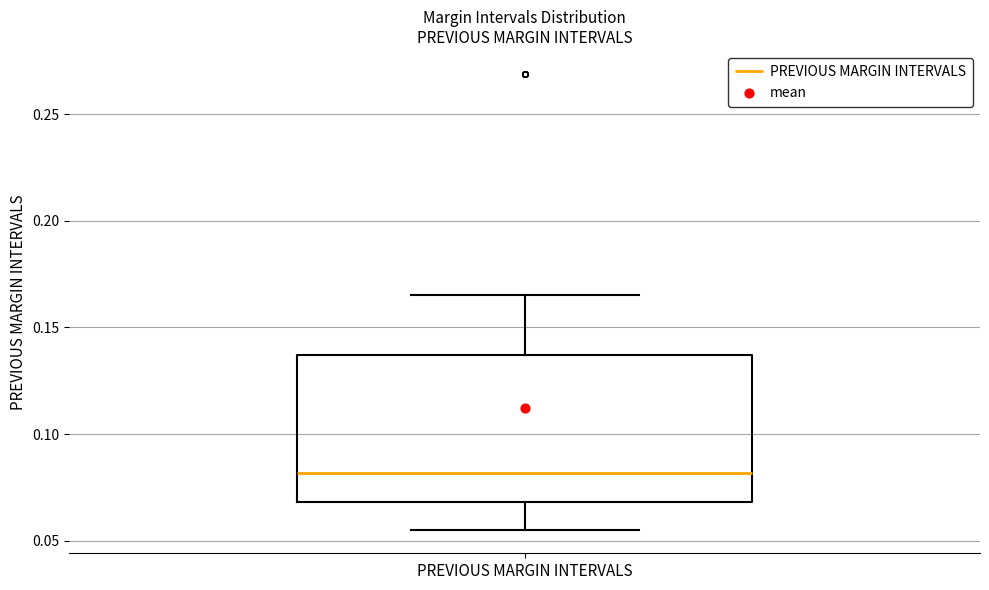

Read this box plot against the y-axis: the position of the median line, the range covered by the box, and the ends of both whiskers. The values are not printed on the chart, so give them approximately, as read against the axis.

median 0.080, box 0.070 to 0.135, whiskers 0.055 to 0.165